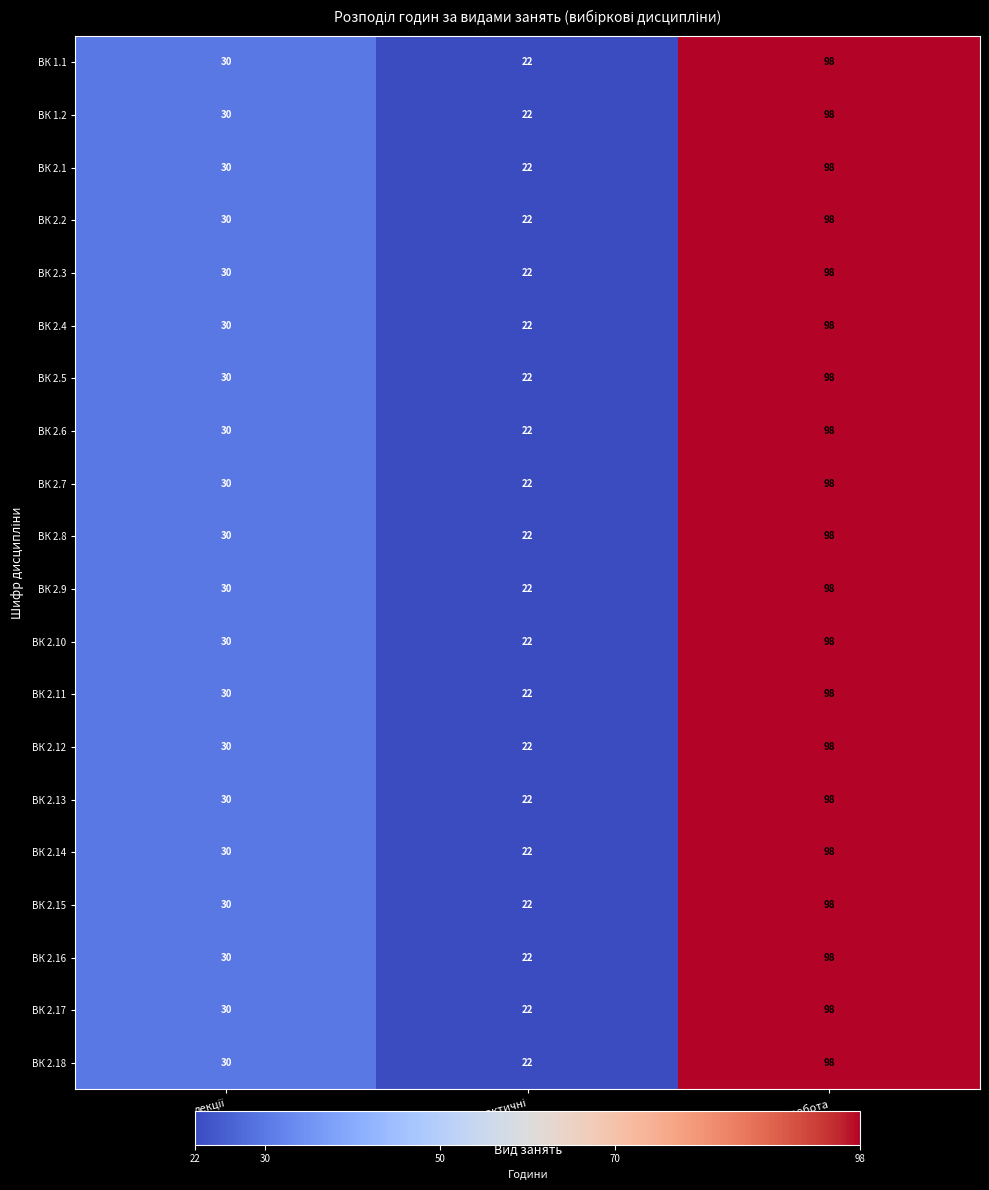

What is the lowest value of the ВК 1.1 series?

22